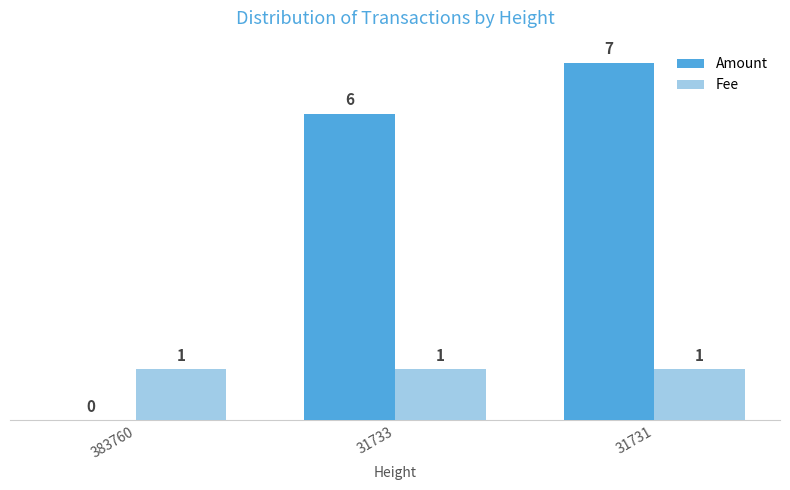

How many groups of bars are there?

3